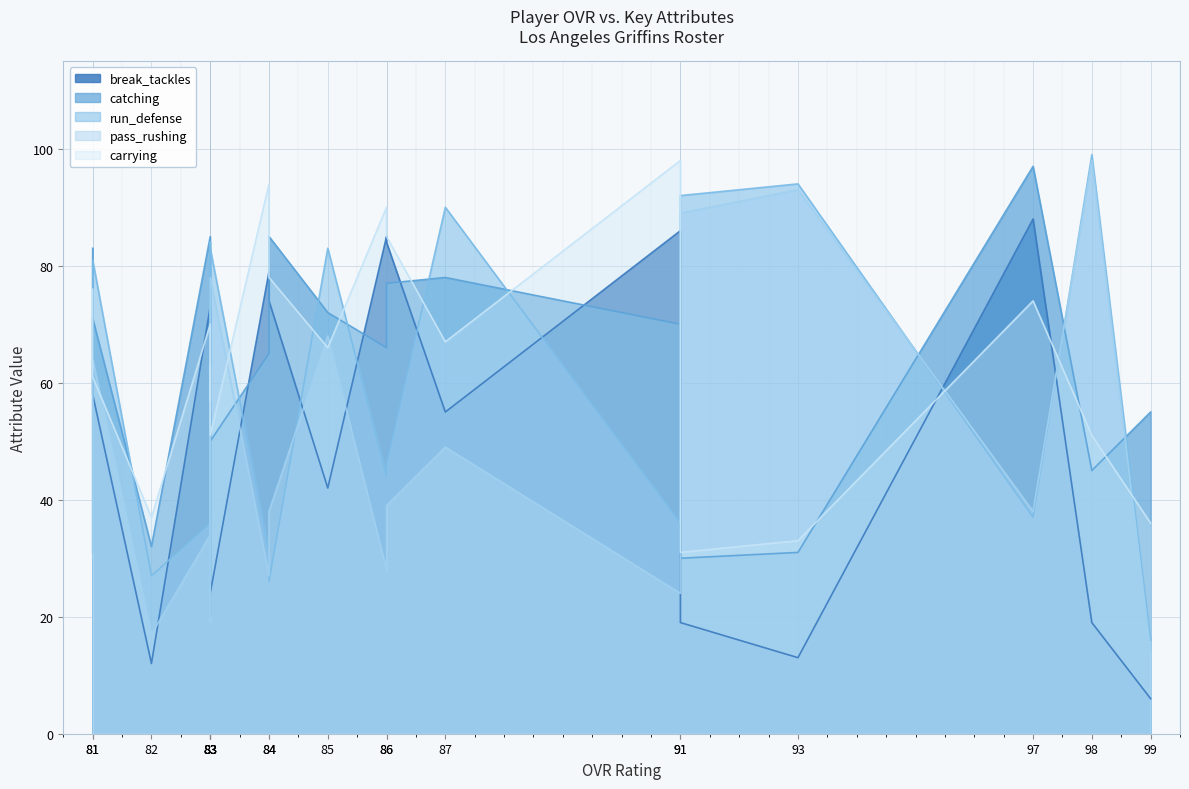

Between which two adjacent categories do break_tackles and run_defense first intersect?

98 and 97